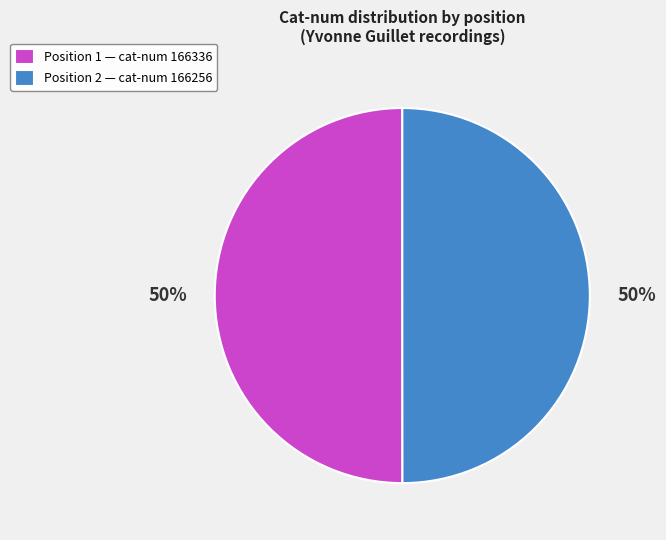

Combined, do Position 1 — cat-num 166336 and Position 2 — cat-num 166256 account for over 50%?

Yes